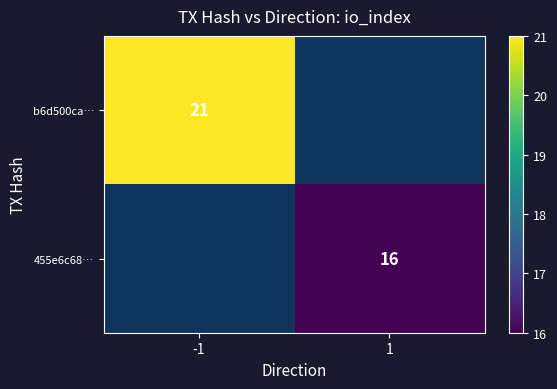

The 455e6c68… series shows 29 at 1. True or false?

False